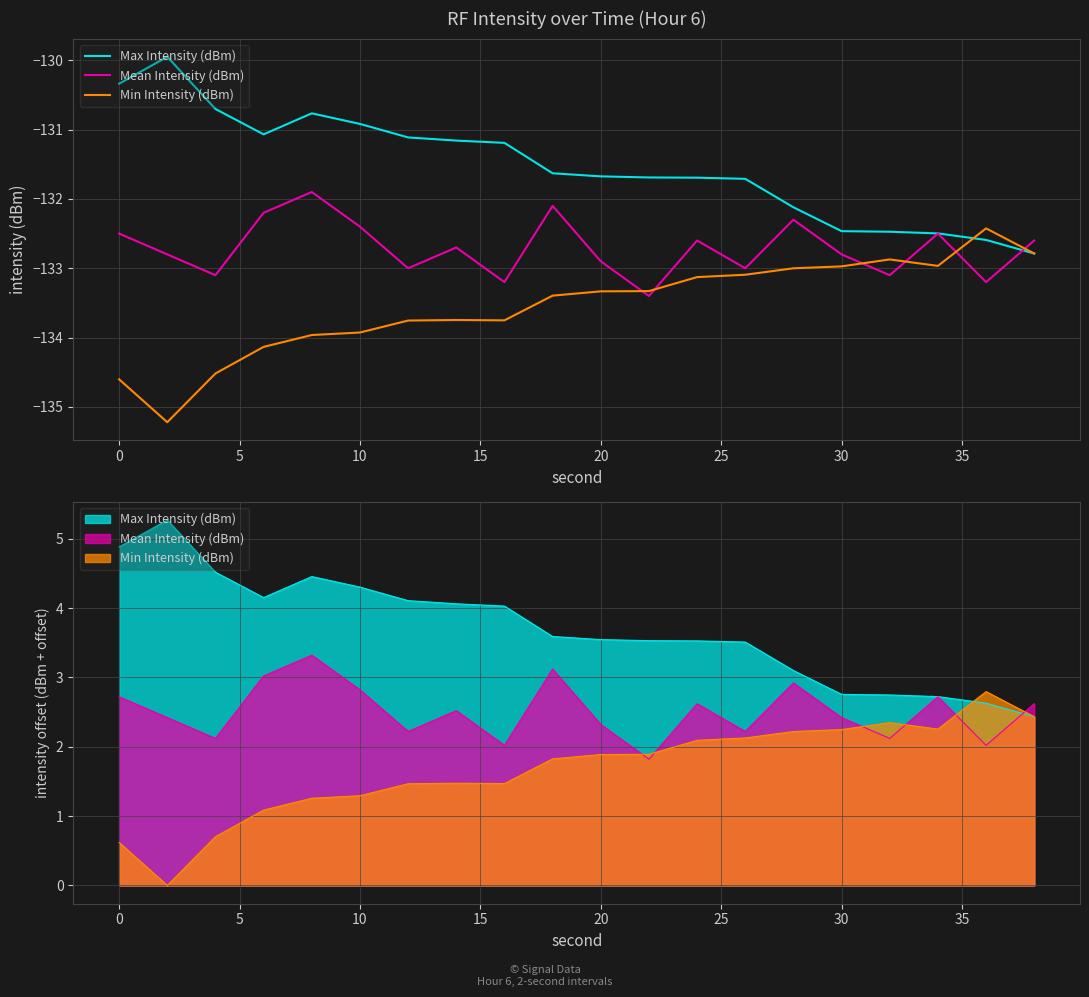

Rank the series by their average value, from lowest to highest.

Min Intensity (dBm), Mean Intensity (dBm), Max Intensity (dBm)